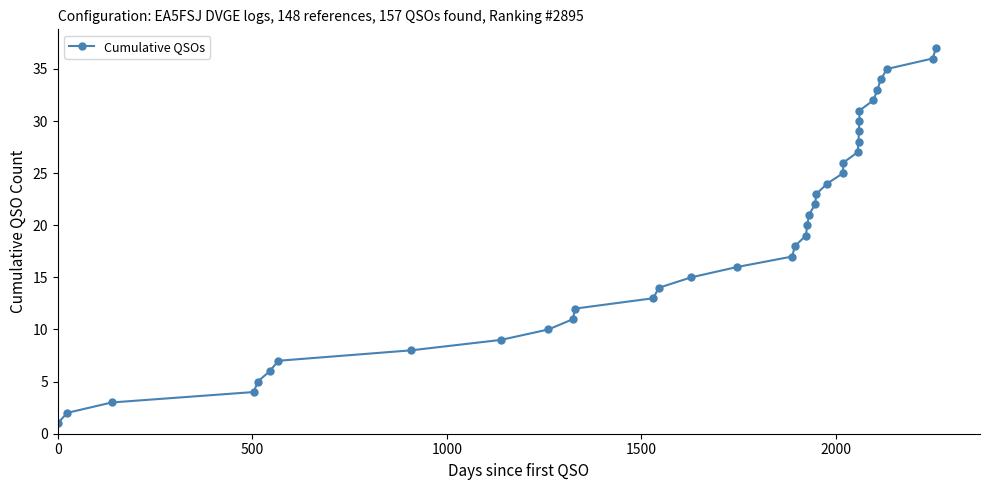

The chart shows a value of 49 at 27. True or false?

False